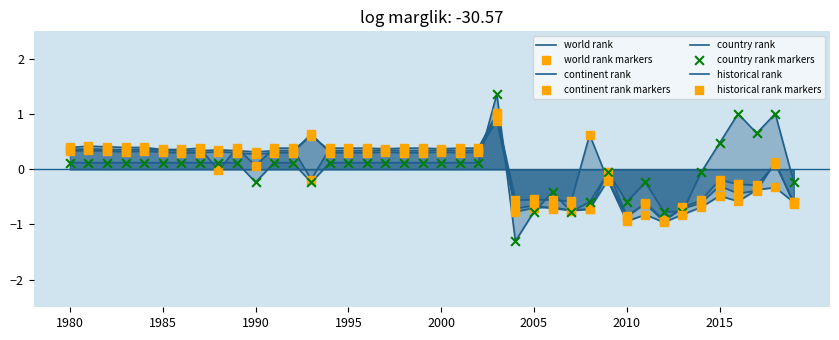

Which series has the widest spread of Y values?

country rank